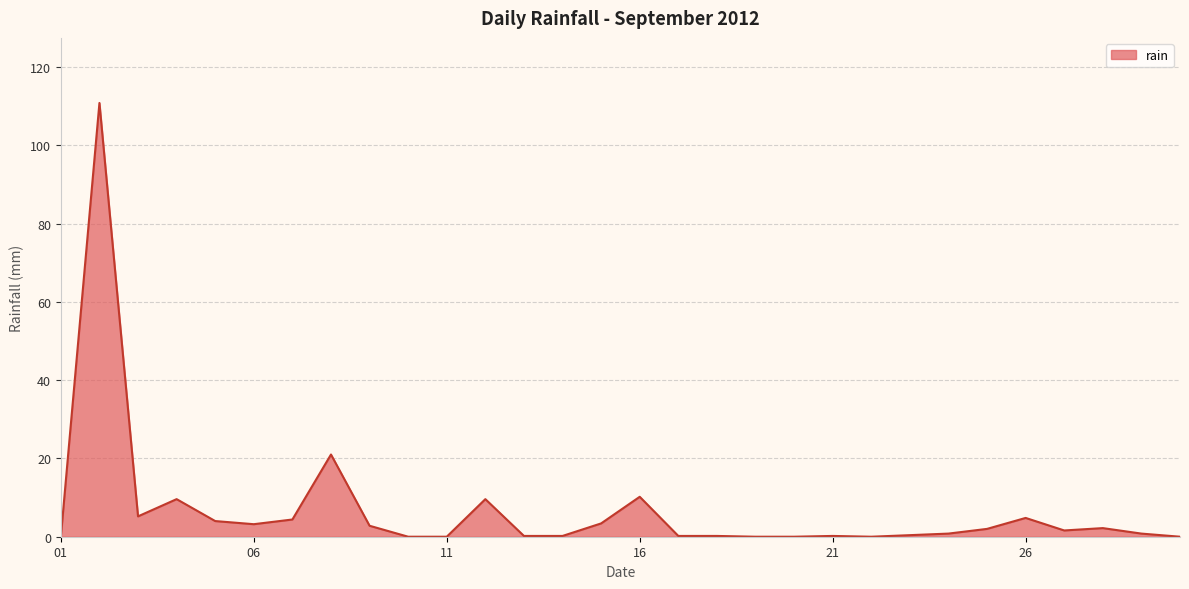

What is the maximum value shown in the chart?

110.8